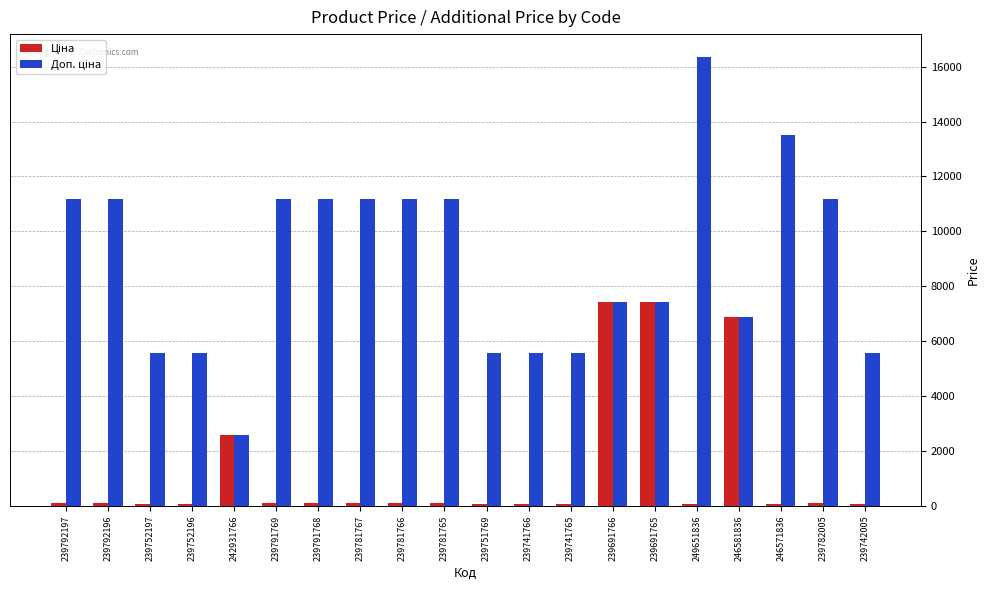

What is the maximum value shown in the chart?

16366.5